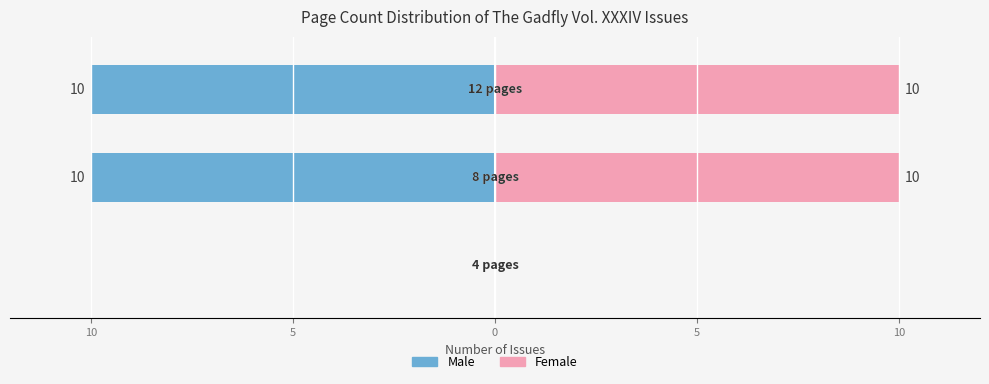

Does the chart contain stacked bars?

No